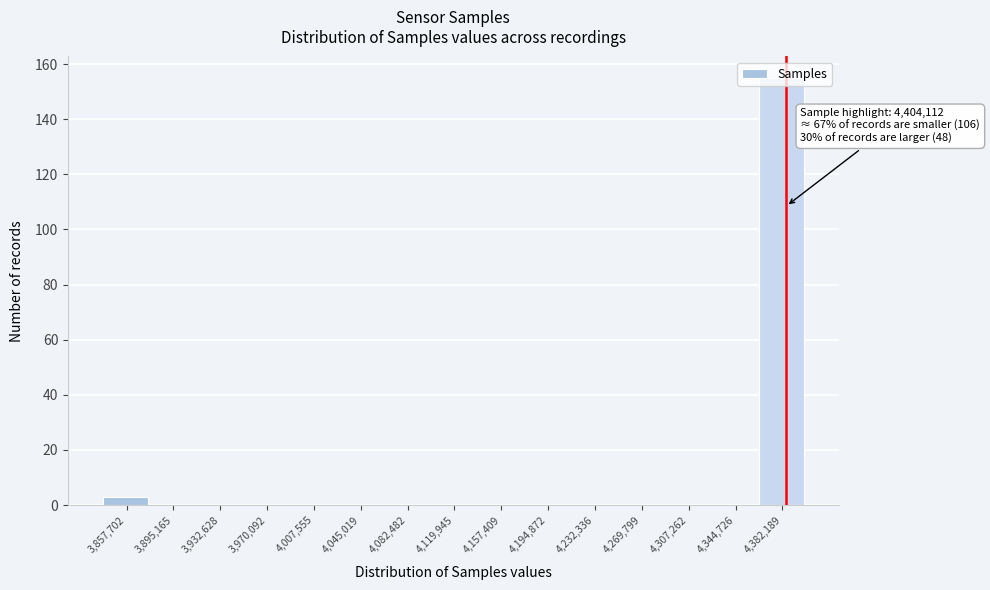

What is the sum of all values?

158